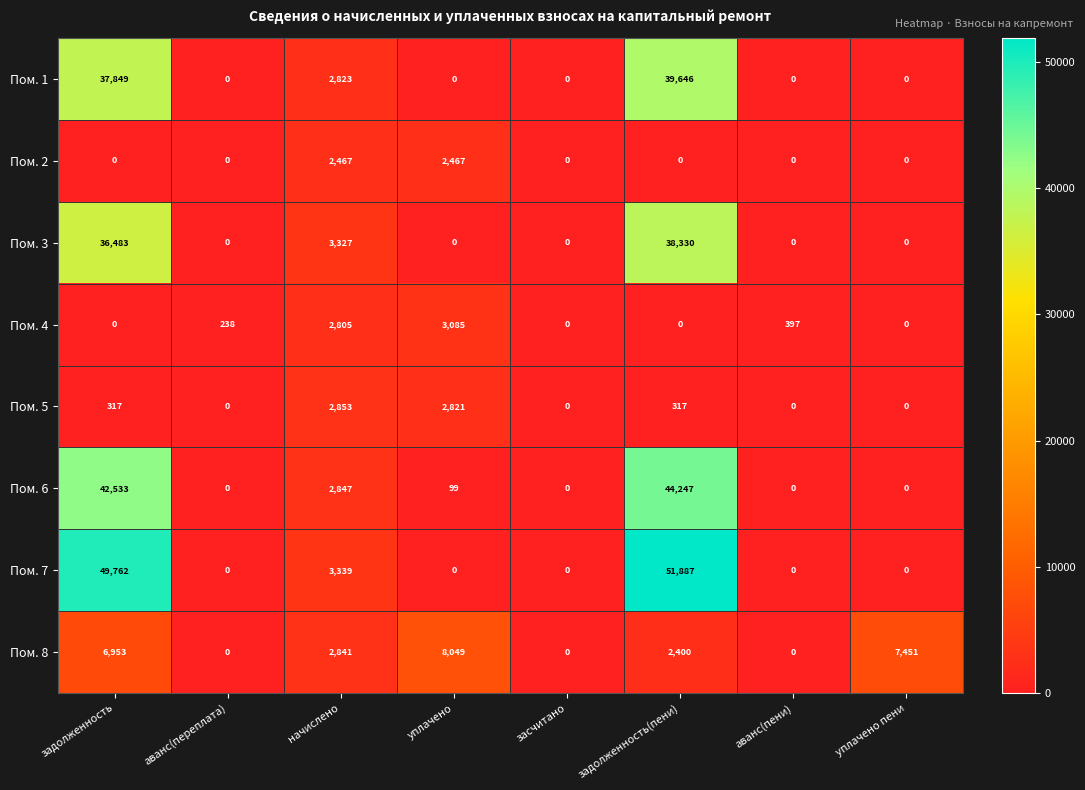

Count the number of data series in this chart.

8